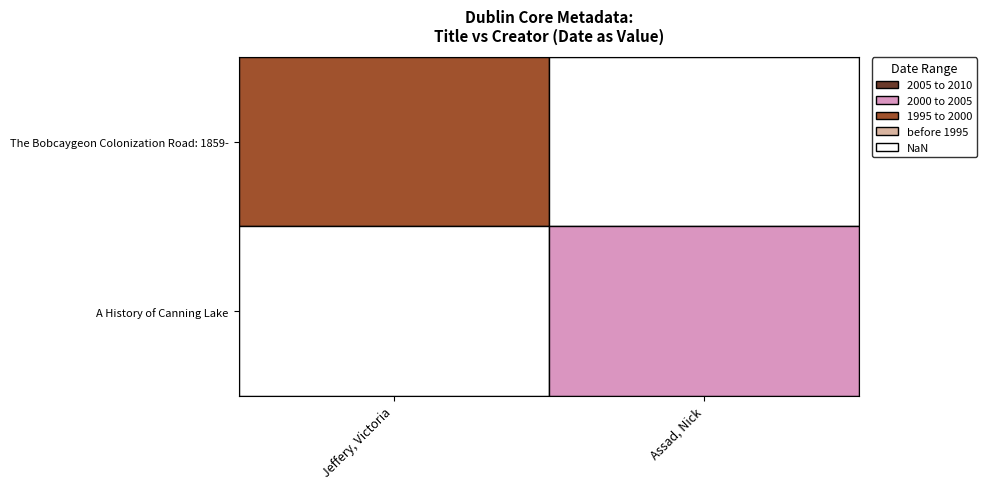

Rank the series at Assad, Nick from highest to lowest value.

A History of Canning Lake, The Bobcaygeon Colonization Road: 1859-